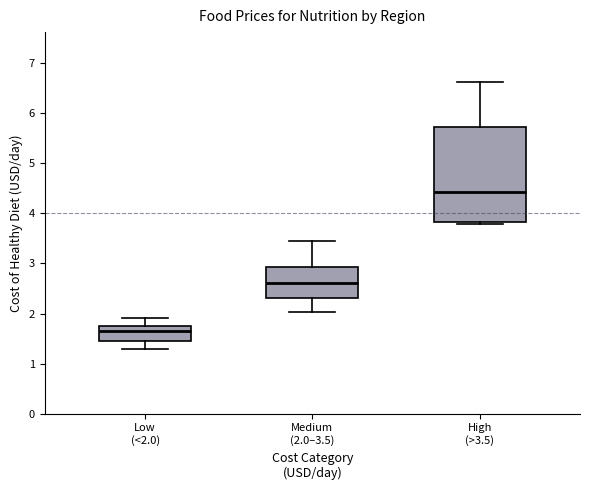

Reading left to right, read every box against the y-axis: the position of its median line, the range the box covers, and the ends of its whiskers. The values are not printed on the chart, so give them approximately, as read against the axis.

Low (<2.0): median 1.7 (just below the box's upper edge), box 1.5 to 1.7, whiskers 1.3 to 1.9
Medium (2.0–3.5): median 2.6, box 2.3 to 2.9, whiskers 2.0 to 3.4
High (>3.5): median 4.4, box 3.8 to 5.7, whiskers 3.8 (just below the box's lower edge) to 6.6